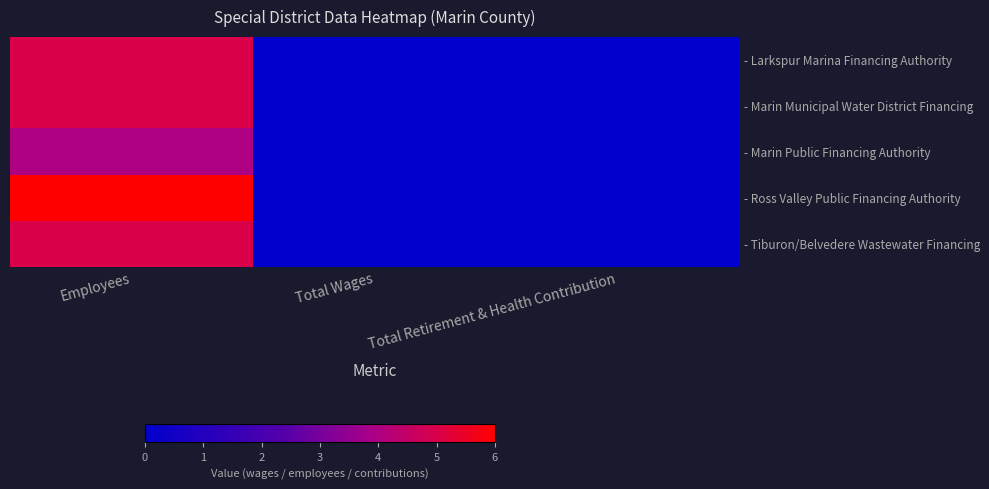

What is the average value of the - Marin Public Financing Authority series?

1